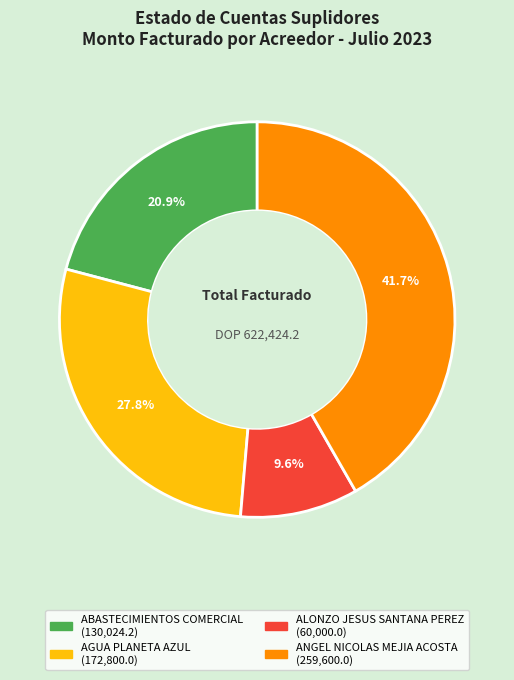

Is there any slice that represents more than half of the pie?

No